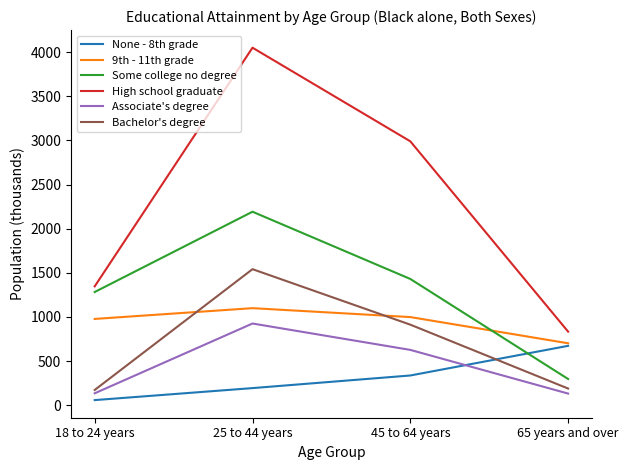

Where is High school graduate nearest to the value 2442?

45 to 64 years